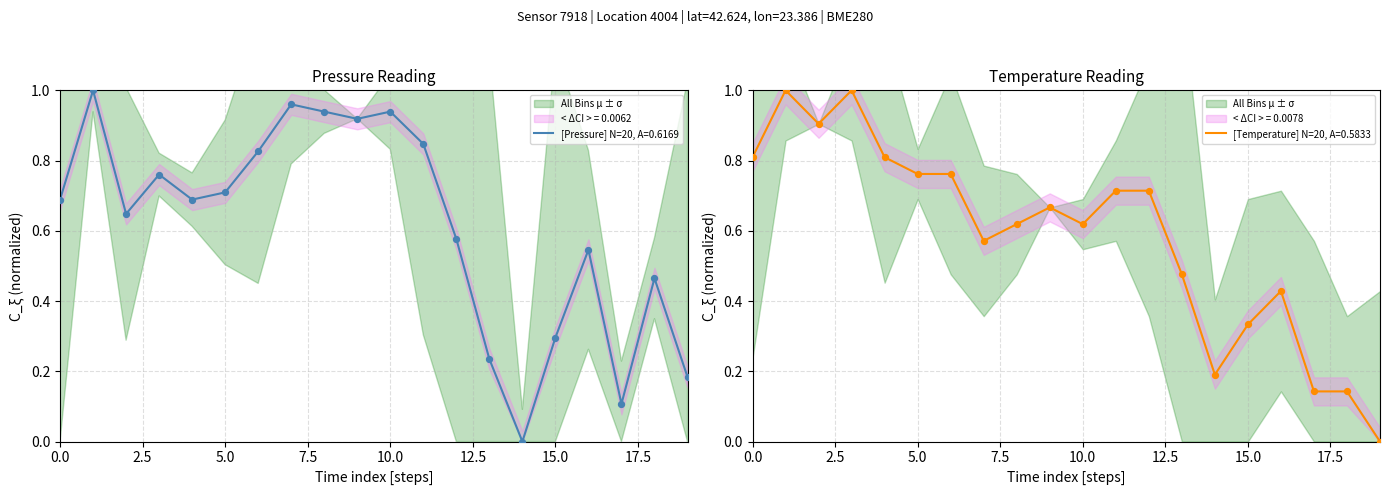

At how many categories does at least one series exceed 0?

20